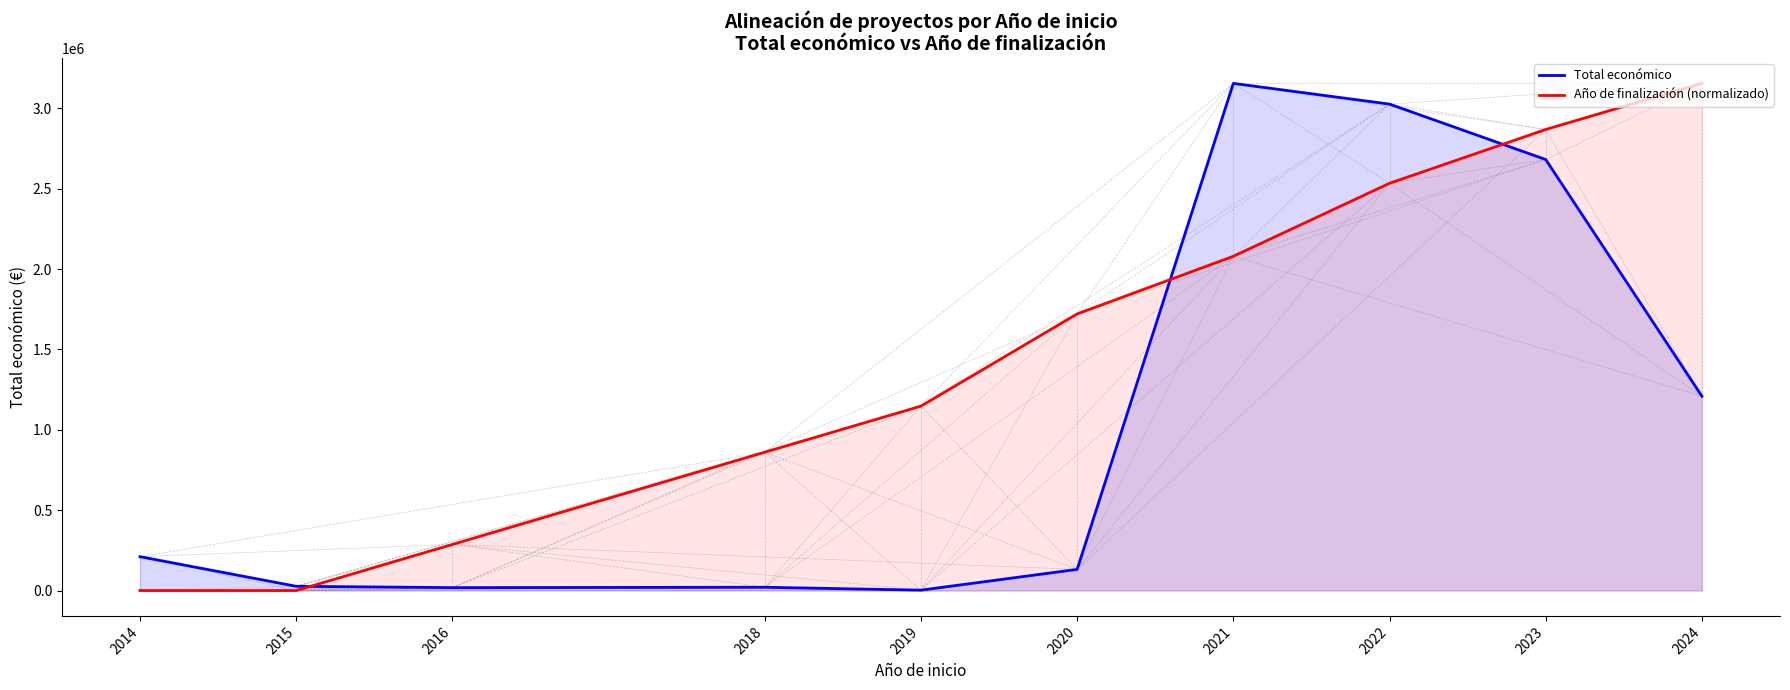

What is the maximum value for Año de finalización (normalizado)?

3155913.0